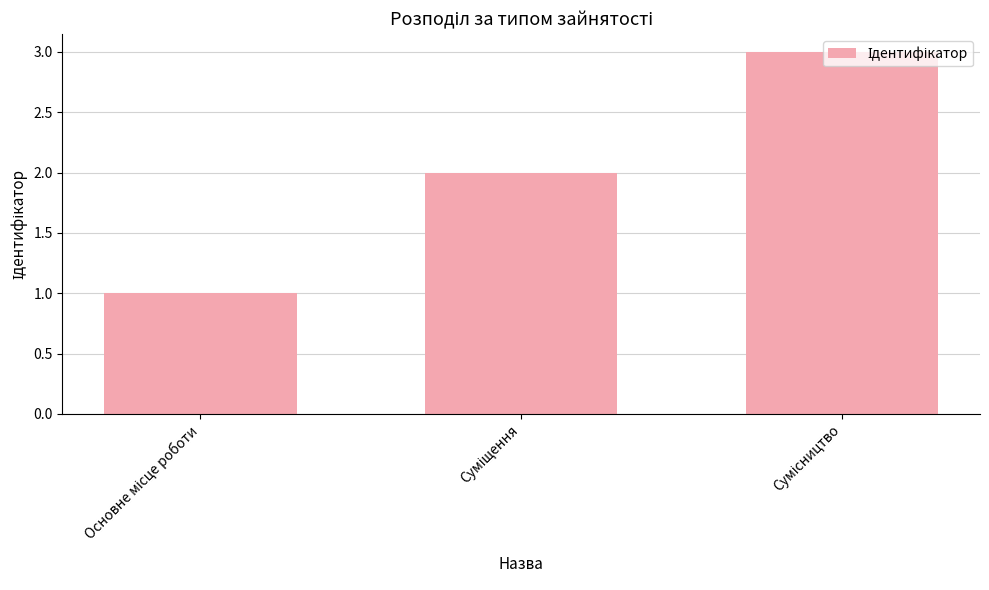

What is the sum of all values?

6